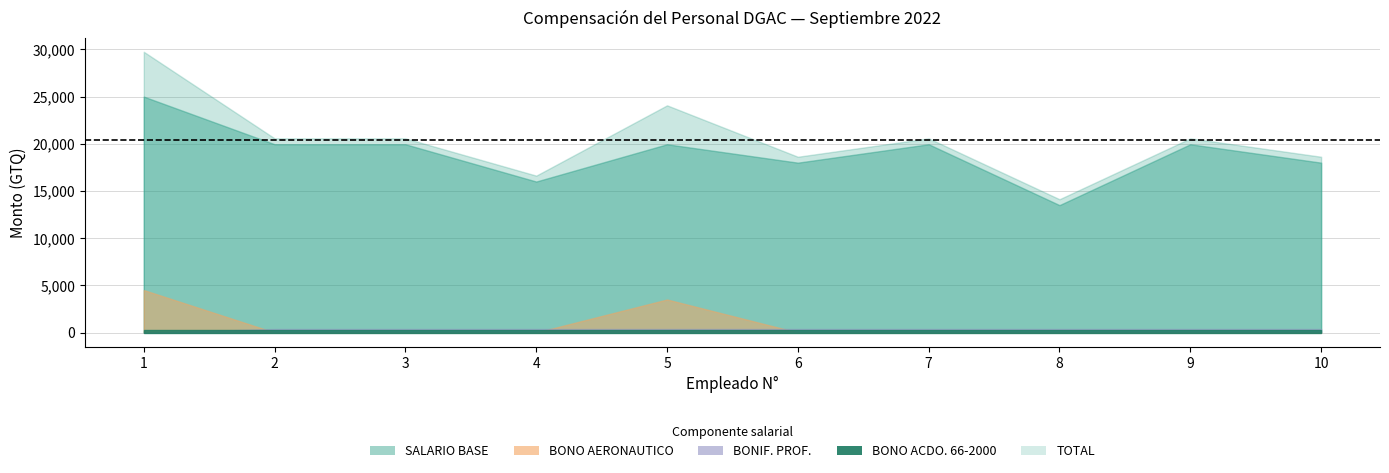

At 1, list the series in order from largest to smallest.

TOTAL, SALARIO BASE, BONO AERONAUTICO, BONO ACDO. GUBERNATIVO 66-2000, BONIF. PROF.